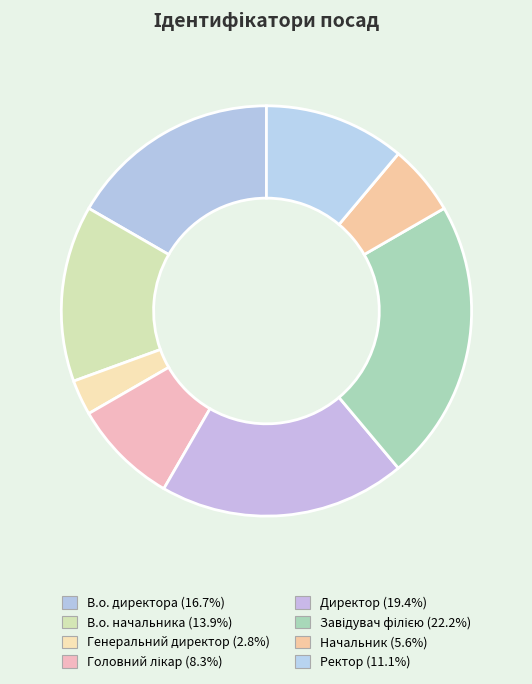

Rank the categories by value from highest to lowest.

Завідувач філією, Директор, В.о. директора, В.о. начальника, Ректор, Головний лікар, Начальник, Генеральний директор